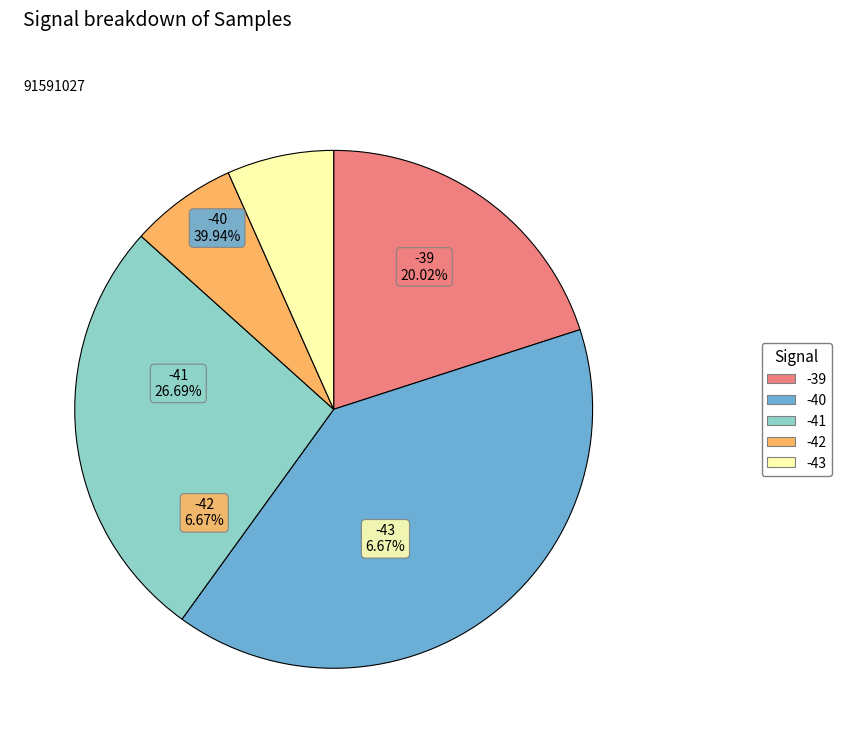

Which has a higher value, -41 or -39?

-41